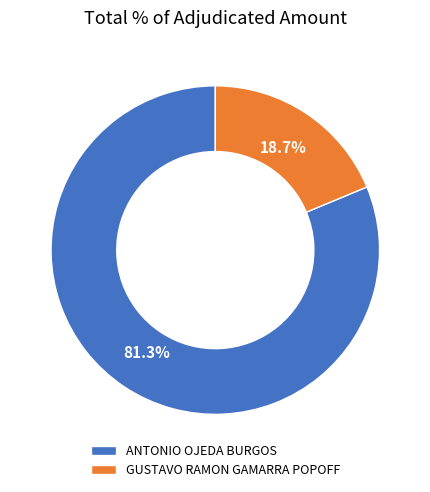

Rank the categories by value from lowest to highest.

GUSTAVO RAMON GAMARRA POPOFF, ANTONIO OJEDA BURGOS